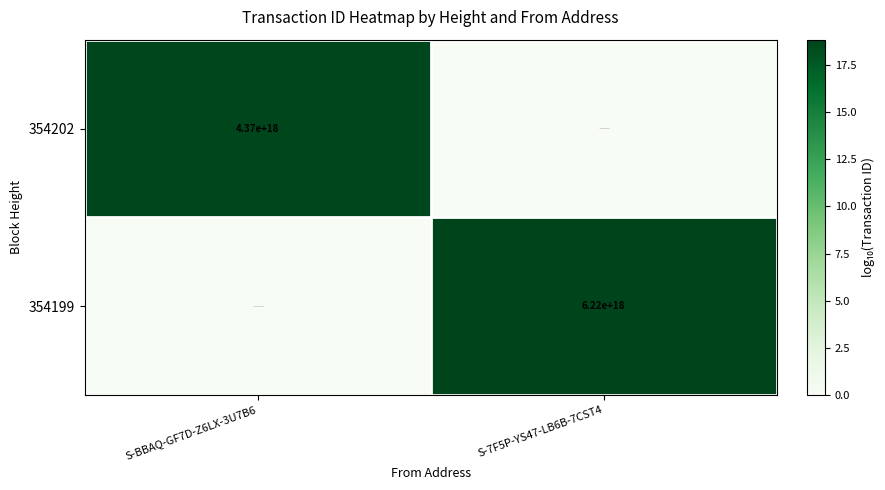

The 354199 series shows 4302542691706512896 at S-7F5P-YS47-LB6B-7CST4. True or false?

False